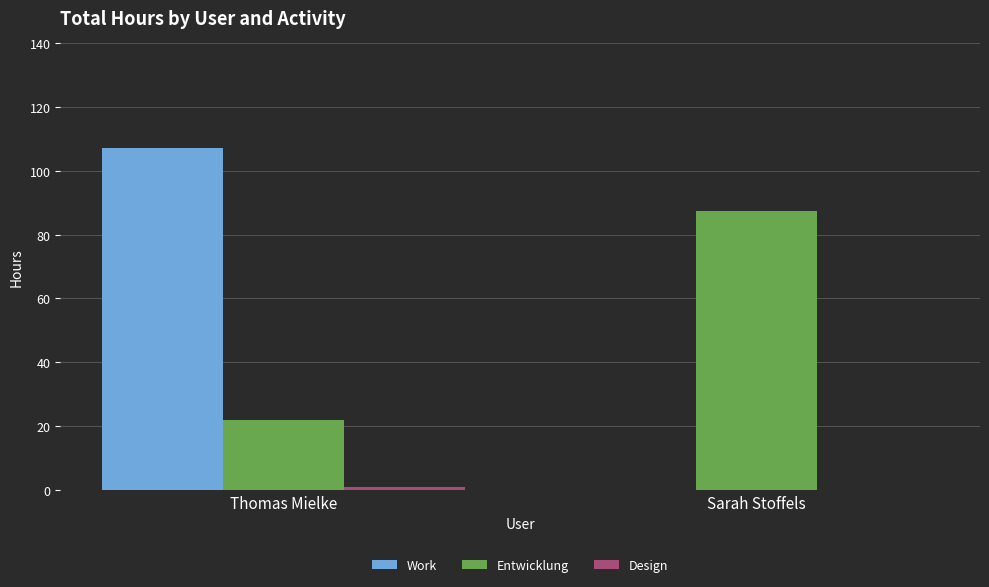

Where is Work nearest to the value 53?

Sarah Stoffels